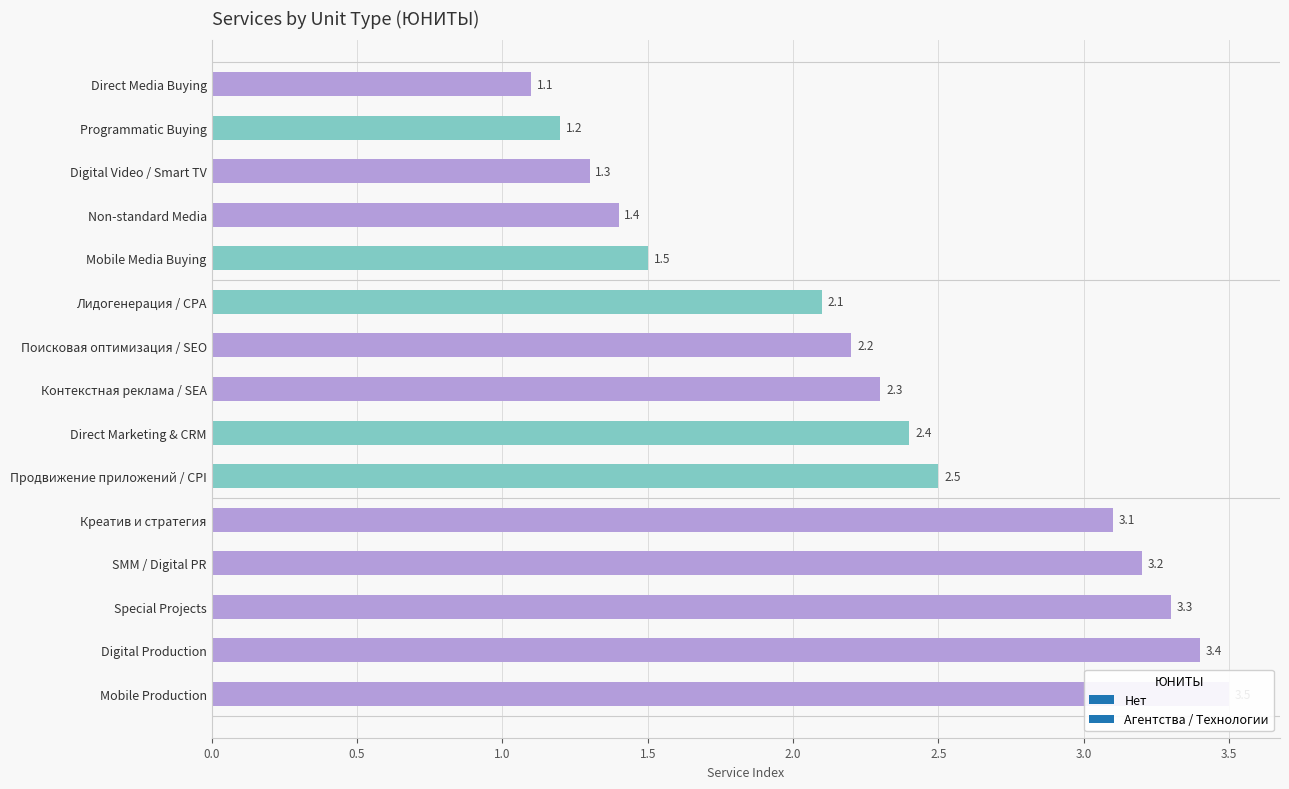

How many data points are above 2?

10